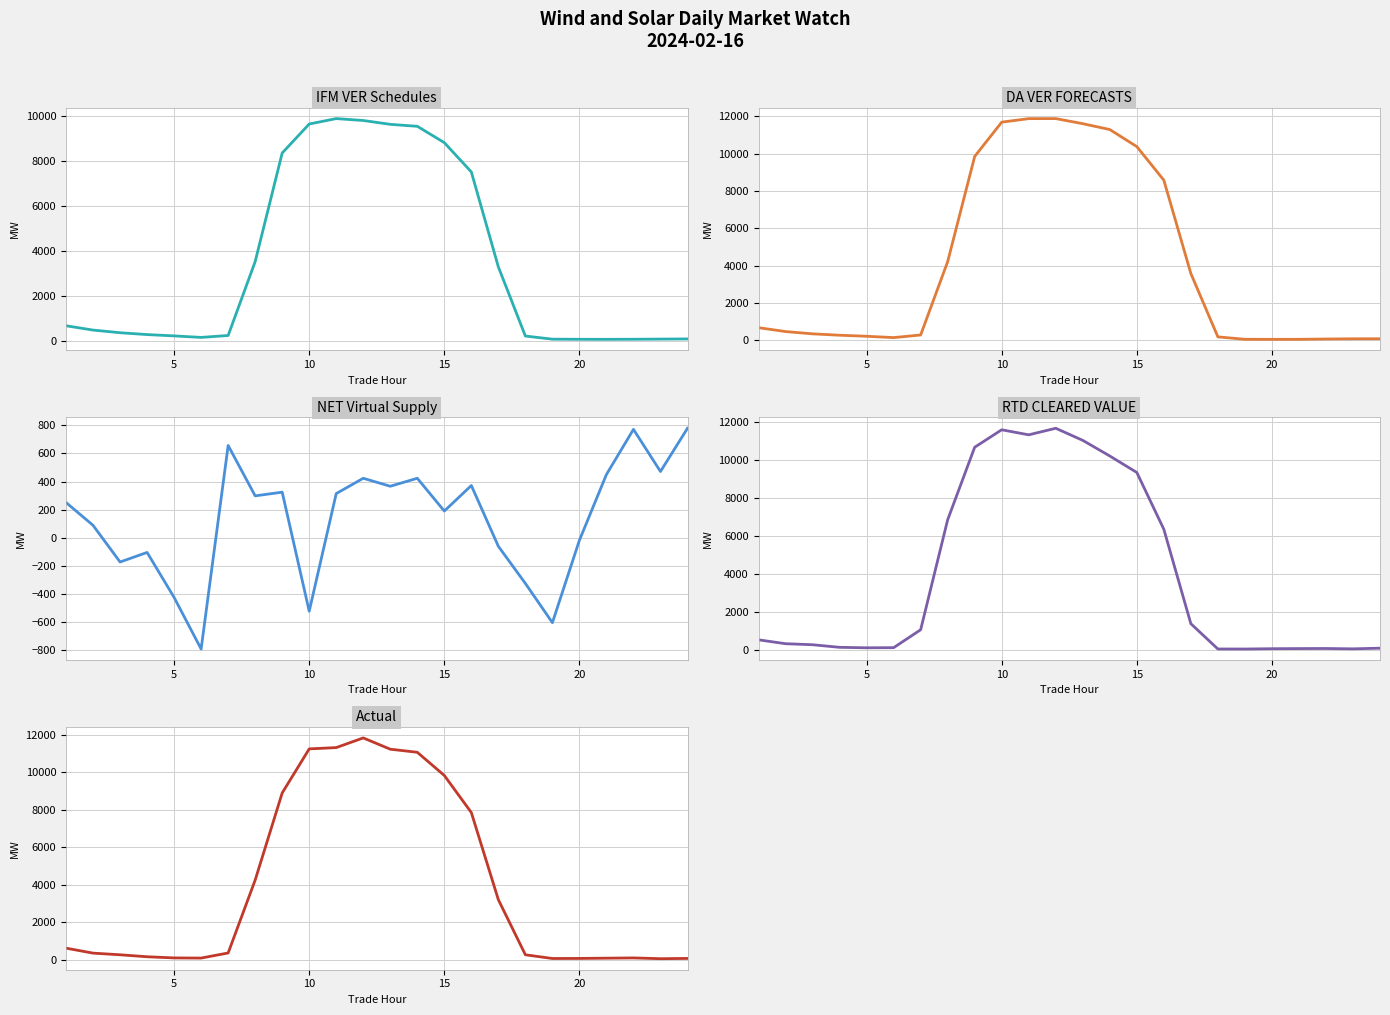

How many categories are shown in the chart?

24